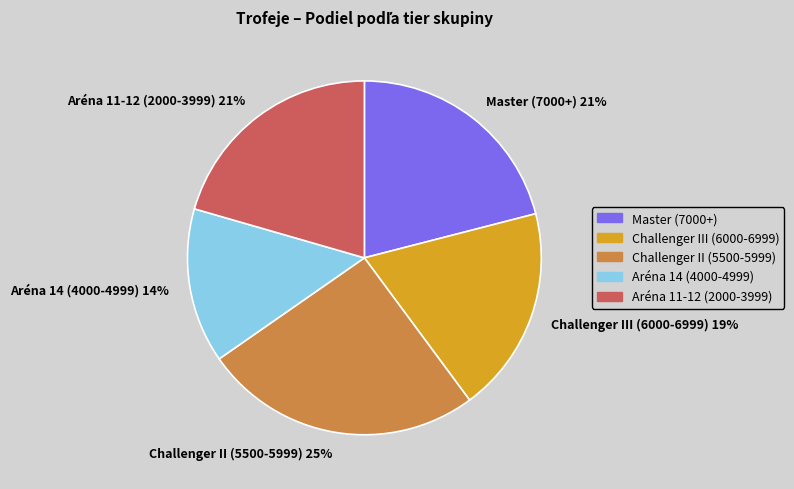

What is the smallest slice in the pie chart?

Aréna 14 (4000-4999) 14%